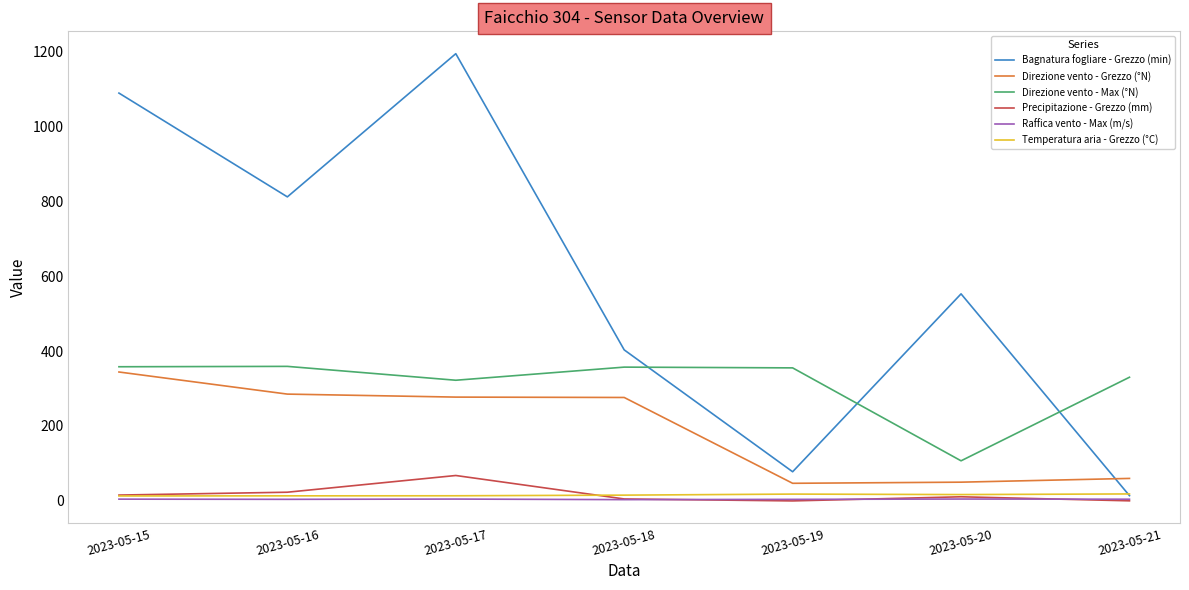

How many values in the Raffica vento - Max (m/s) series are below 4?

1